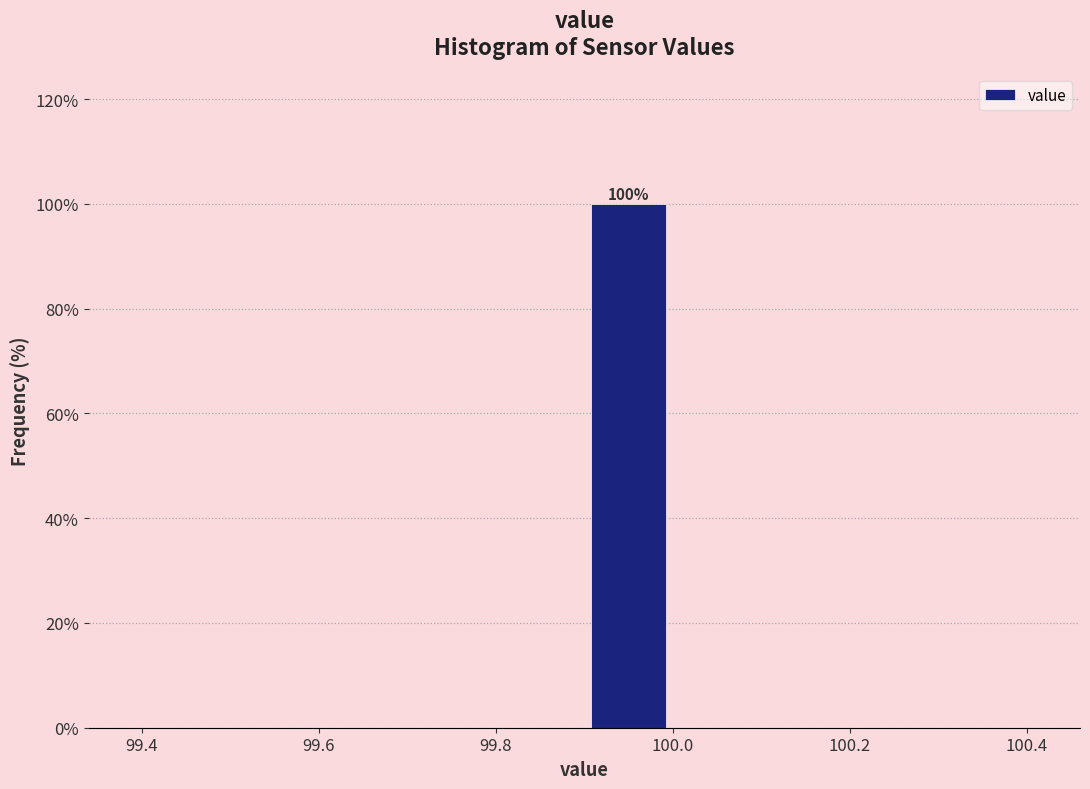

Which range on the x-axis has the tallest bar?

99.9 to 100.0